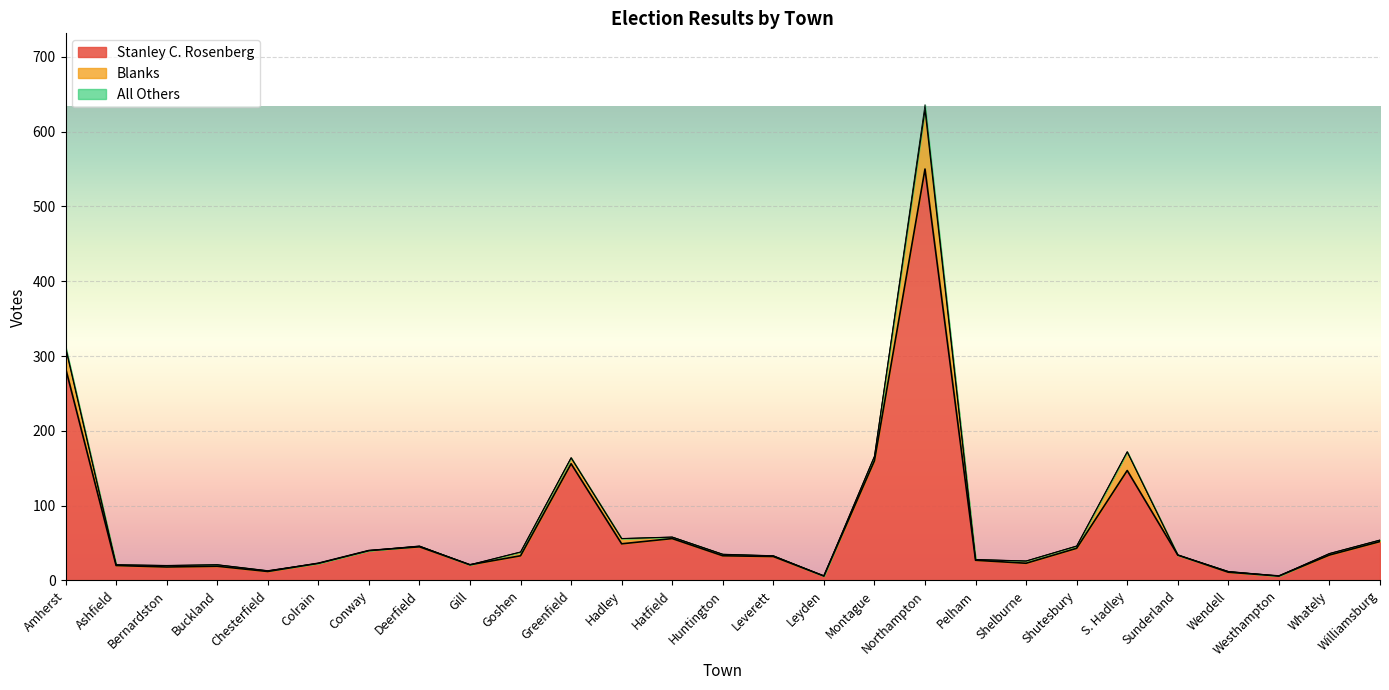

How many data points in Blanks are above 2?

9